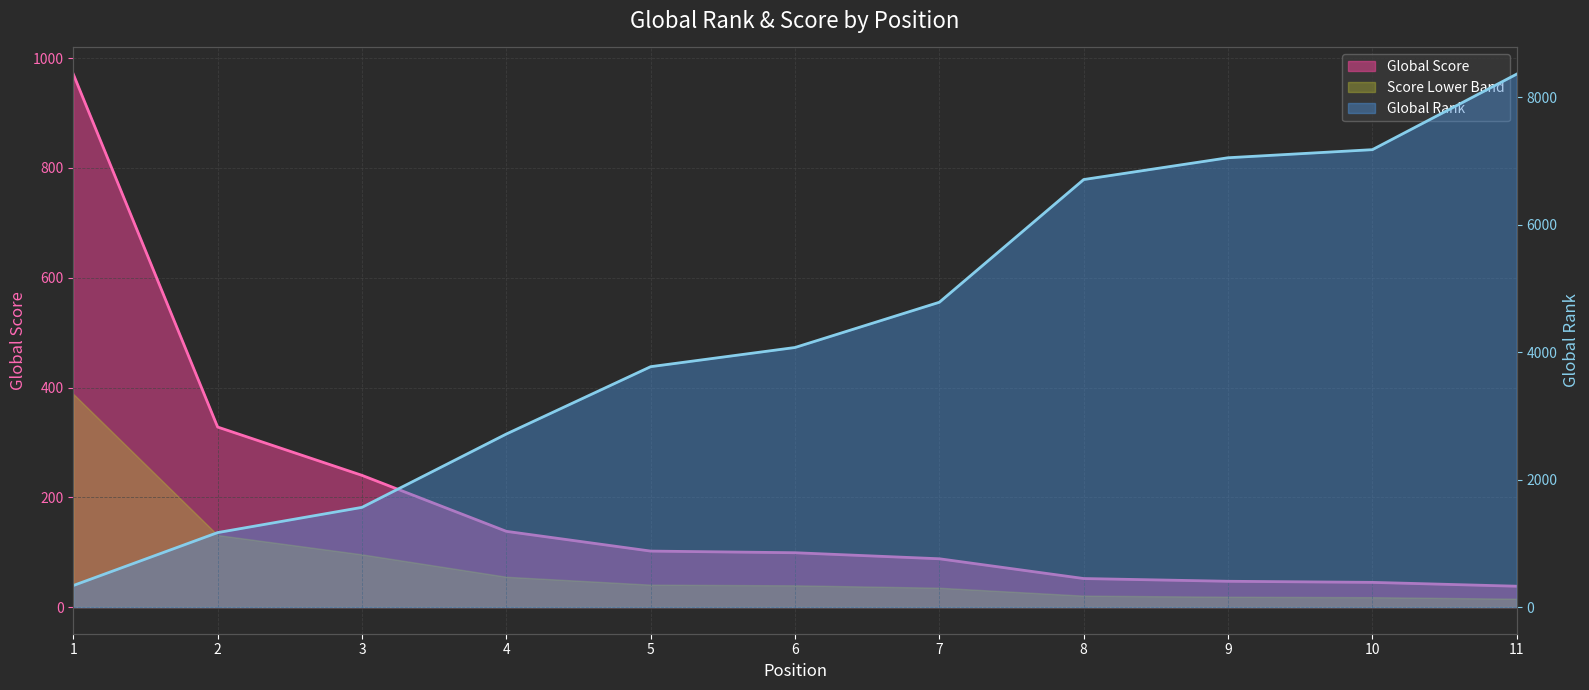

Which label corresponds to the largest value in the chart?

11